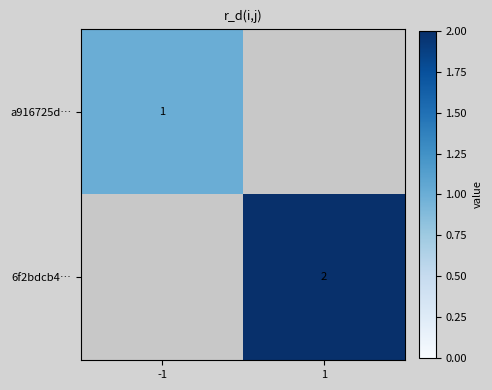

The value of a916725d… at -1 is 1. True or false?

True